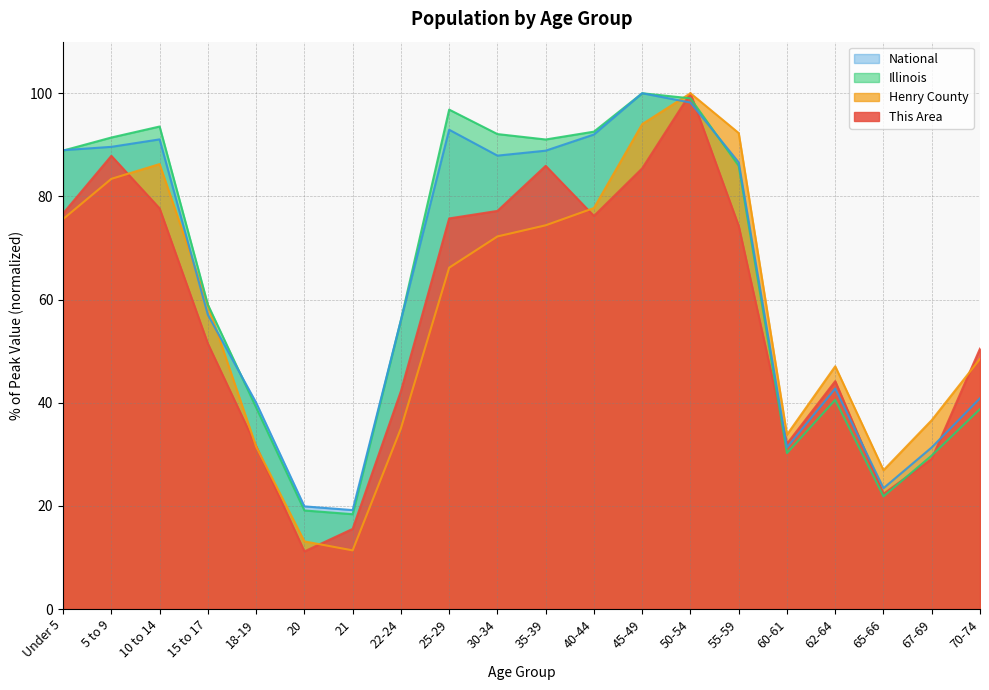

What is the sum of all Illinois values?

1284.0